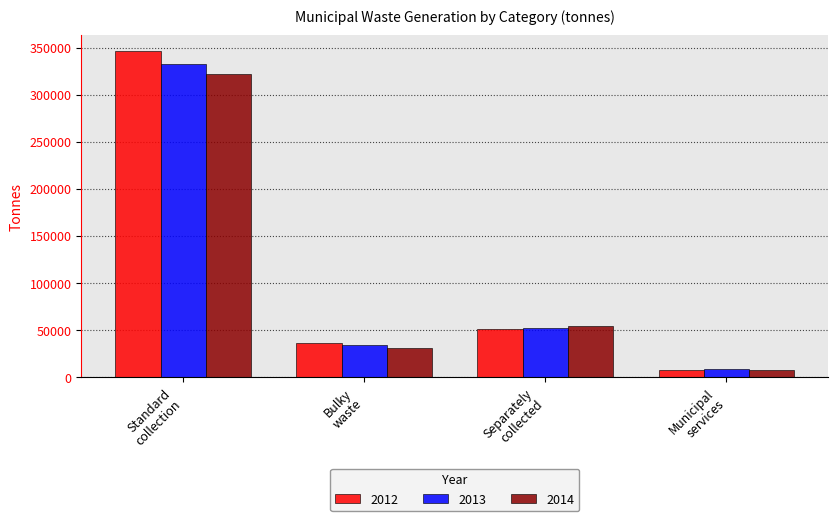

What is the difference between the second highest and second lowest values in the 2012 series?

15776.7